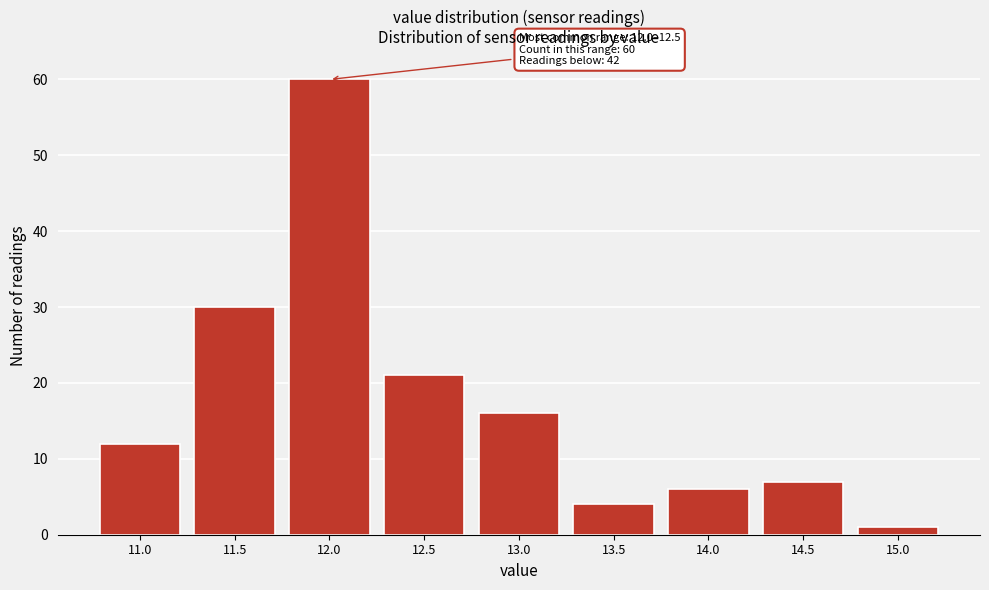

Reading left to right, transcribe all the data shown in this chart.

11.0=12	11.5=30	12.0=60	12.5=21	13.0=16	13.5=4	14.0=6	14.5=7	15.0=1